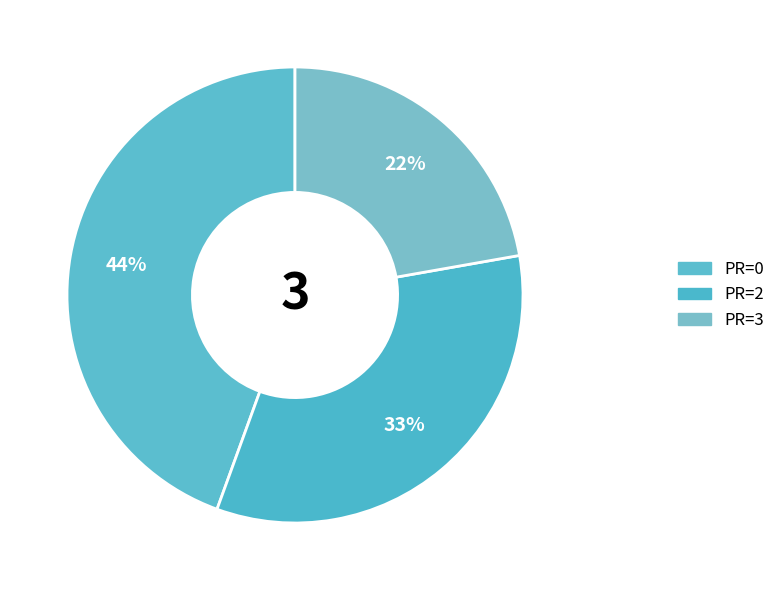

Is there any slice that represents more than half of the pie?

No